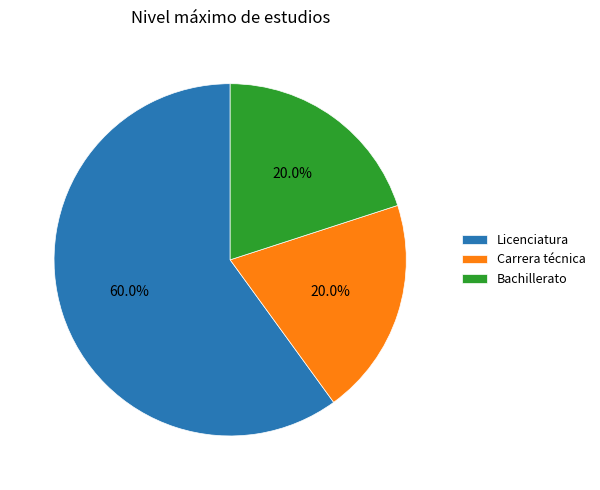

Which category has the biggest portion of the pie?

Licenciatura